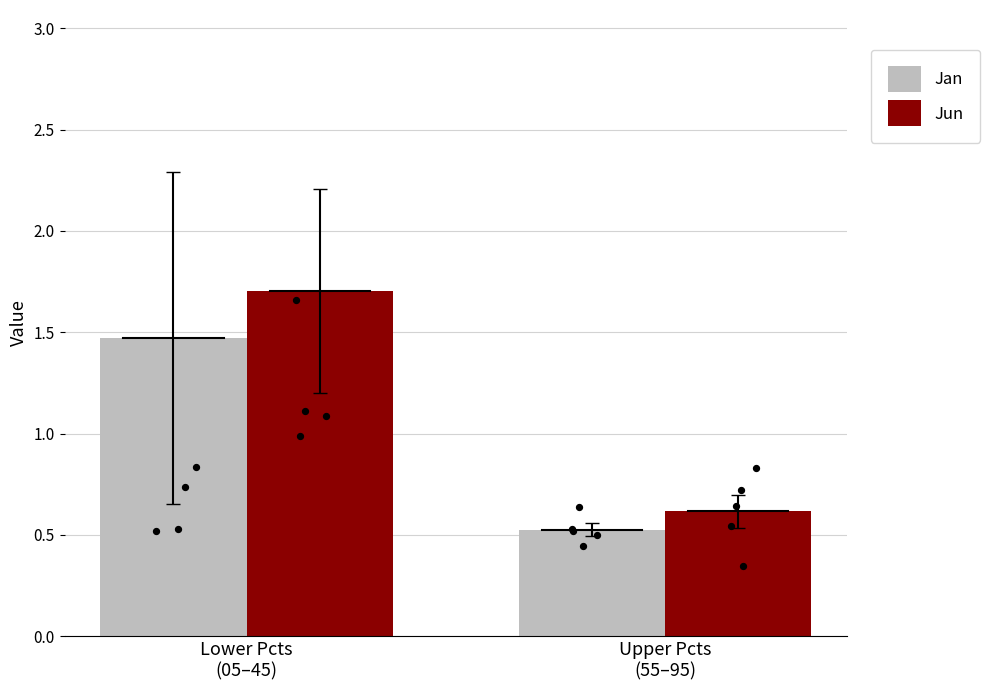

Which series has the largest Y range (max minus min)?

Jun